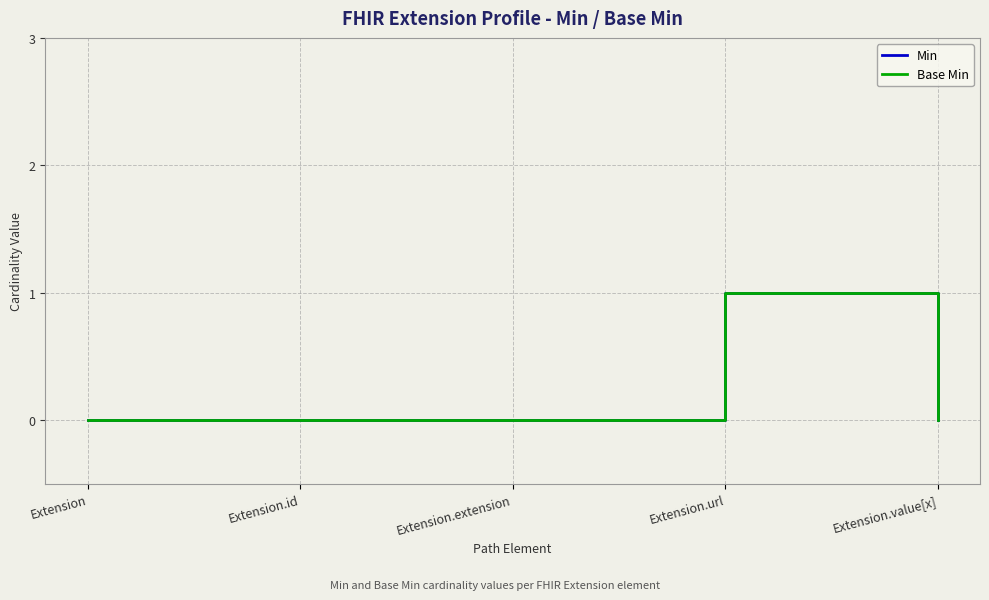

Reading right to left, extract all data points from this chart.

Min: 0	1	0	0	0
Base Min: 0	1	0	0	0